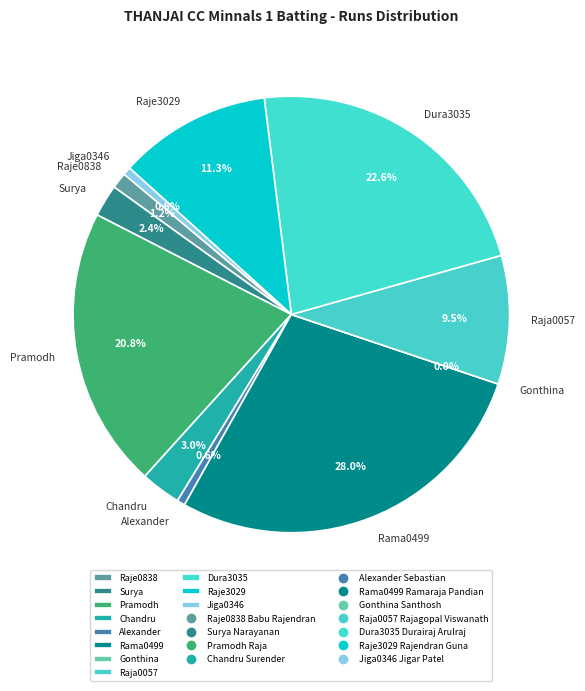

To the nearest percent, what is the average slice percentage?

9%